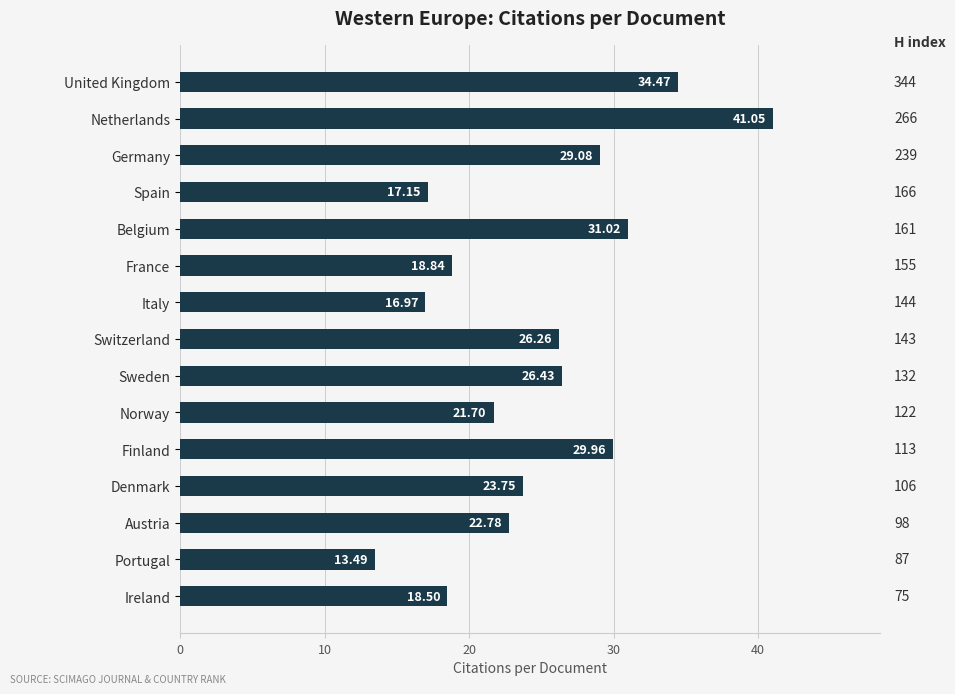

How many data points does each series have?

15